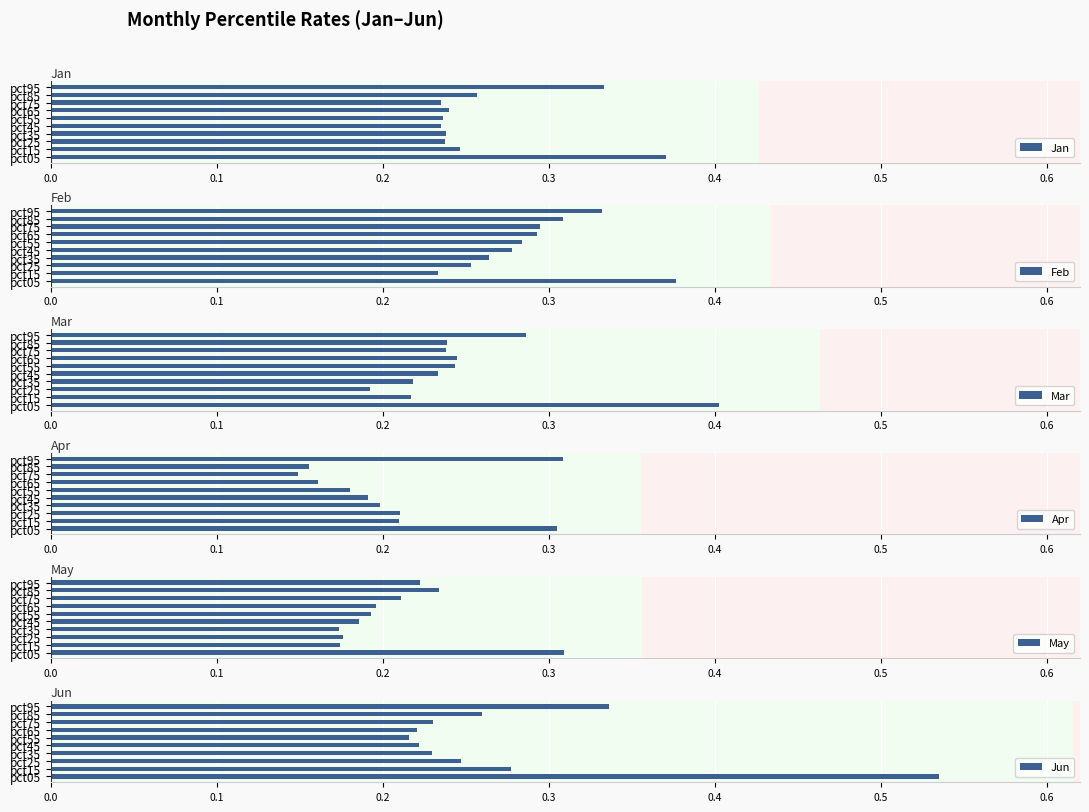

What is the maximum value for Mar?

0.4